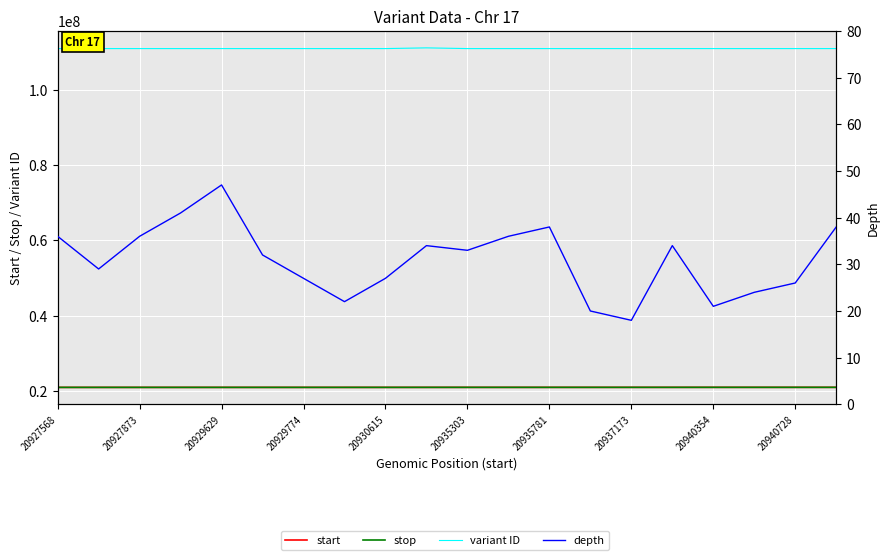

What is the difference between the highest and lowest values at 20935303?

110986262